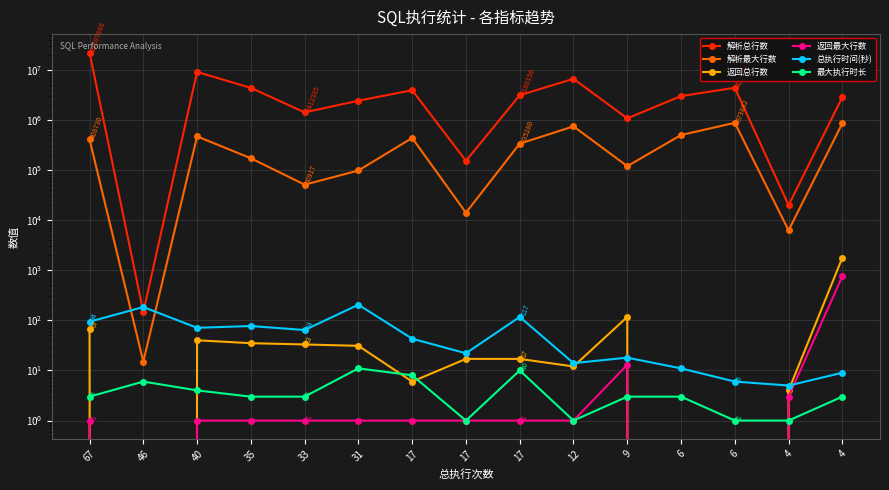

How many lines are shown in the chart?

6